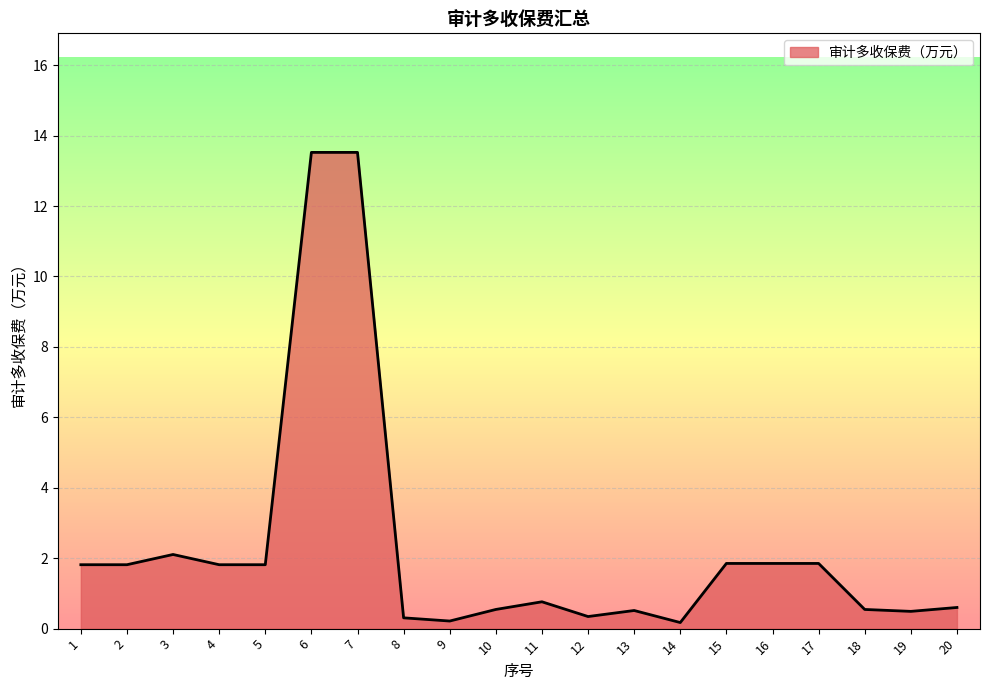

The chart shows a value of 13.5 at 7. True or false?

True